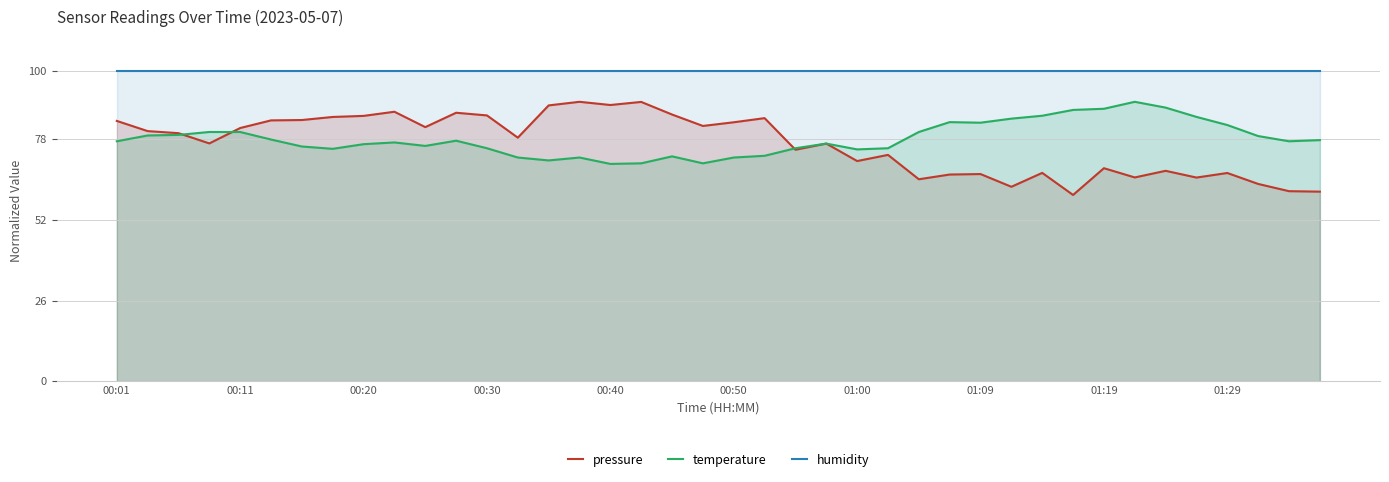

How many values in the temperature series exceed 77?

21